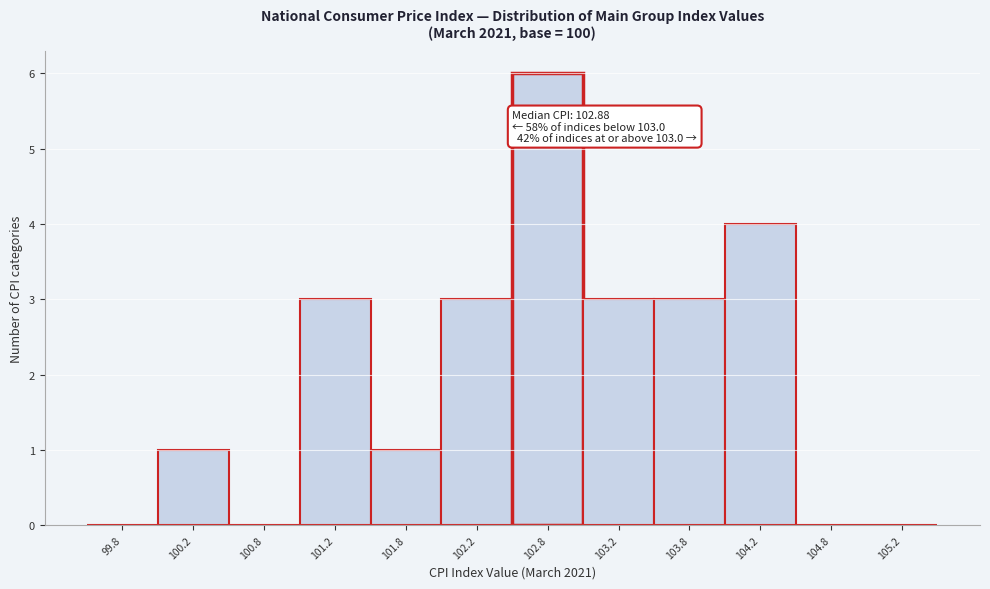

Which range on the x-axis has the tallest bar?

102.5 to 103.0